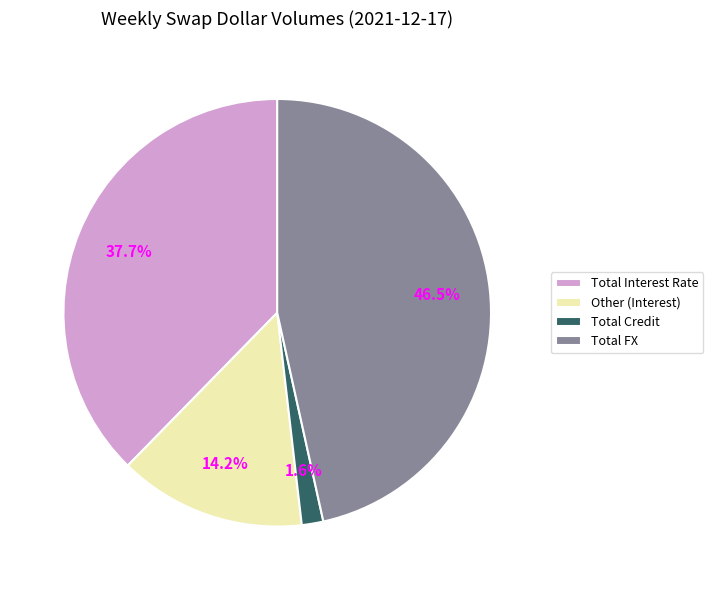

Does Total Interest Rate account for over 50% of the chart?

No